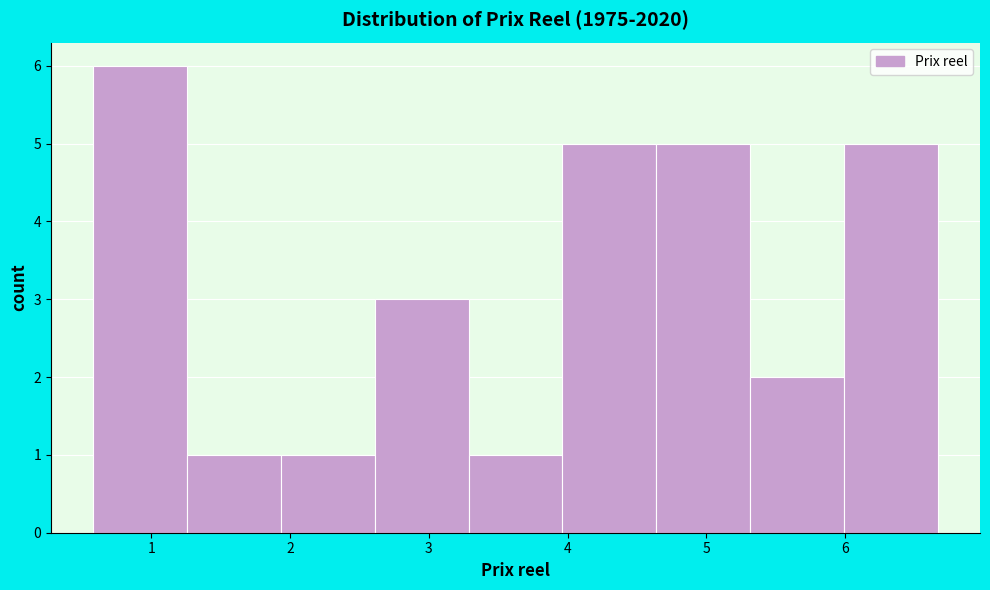

What is the height of the bar covering 3.3 to 4.0 on the x-axis? Neither the bar edges nor the heights are printed on the chart, so give them approximately, as read against the axes.

1